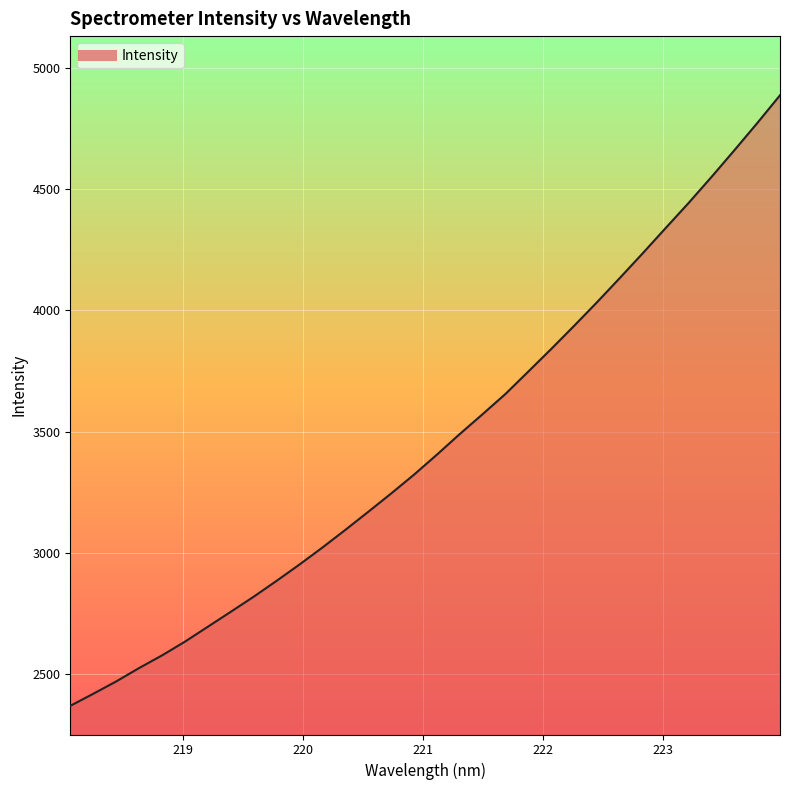

What is the difference between the maximum and minimum values?

2521.6